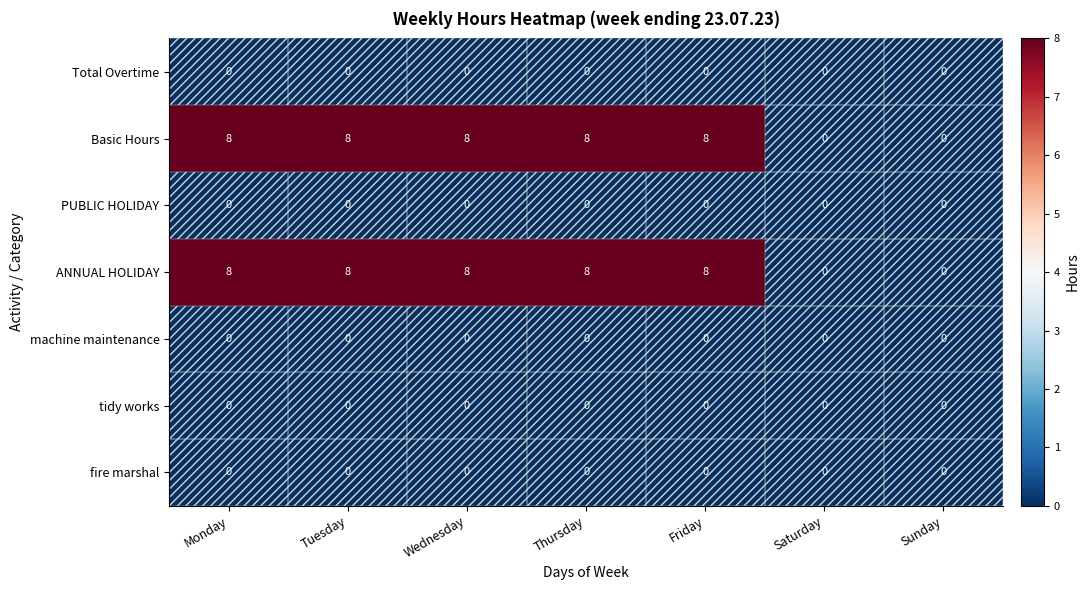

What is the total value across all series at Friday?

16